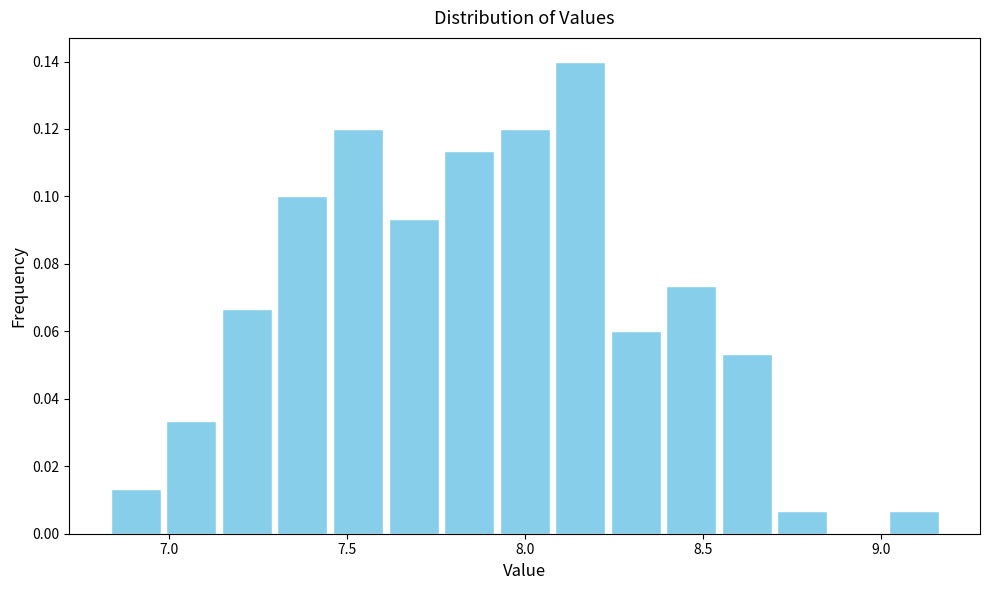

Around what value on the x-axis is the tallest bar? Give the approximate position of its centre, as read against the axis.

8.15